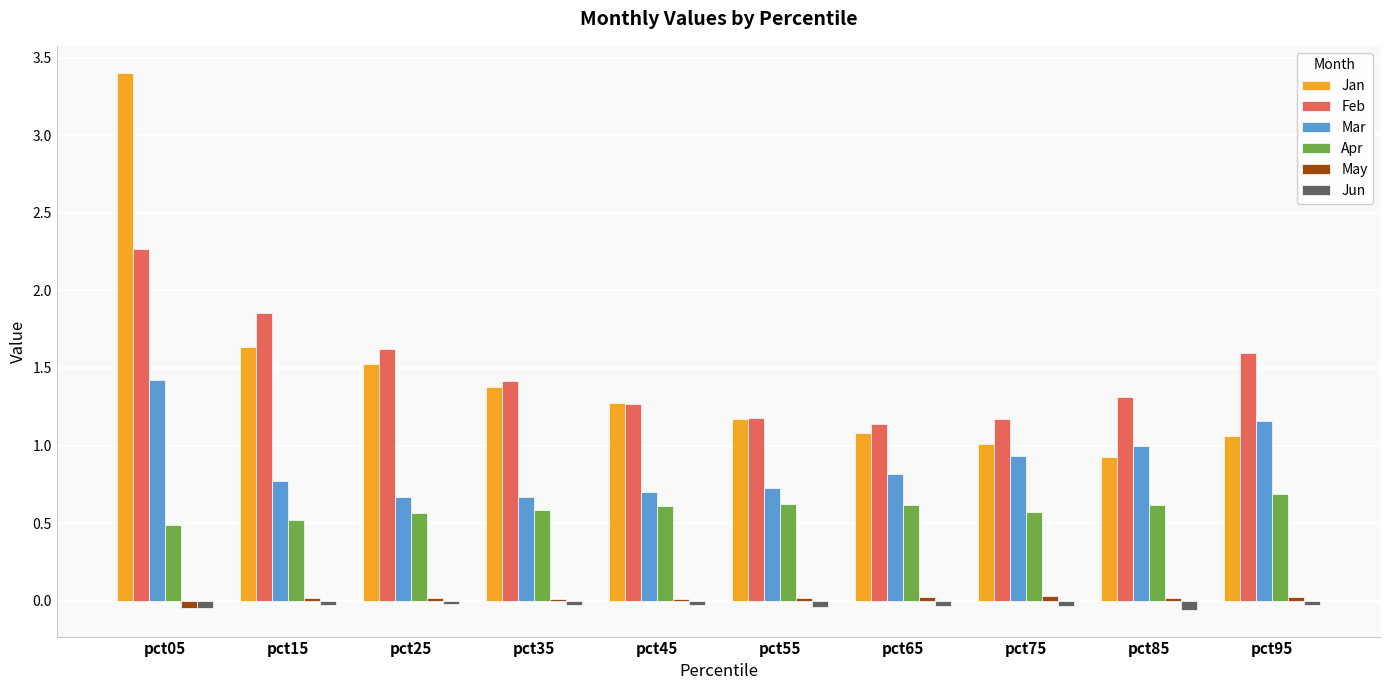

At which category is the sum across all series the highest?

pct05